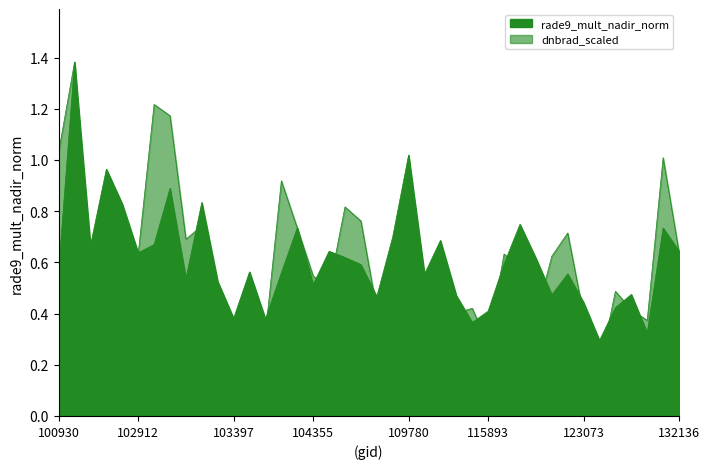

What is the greatest value displayed?

1.4